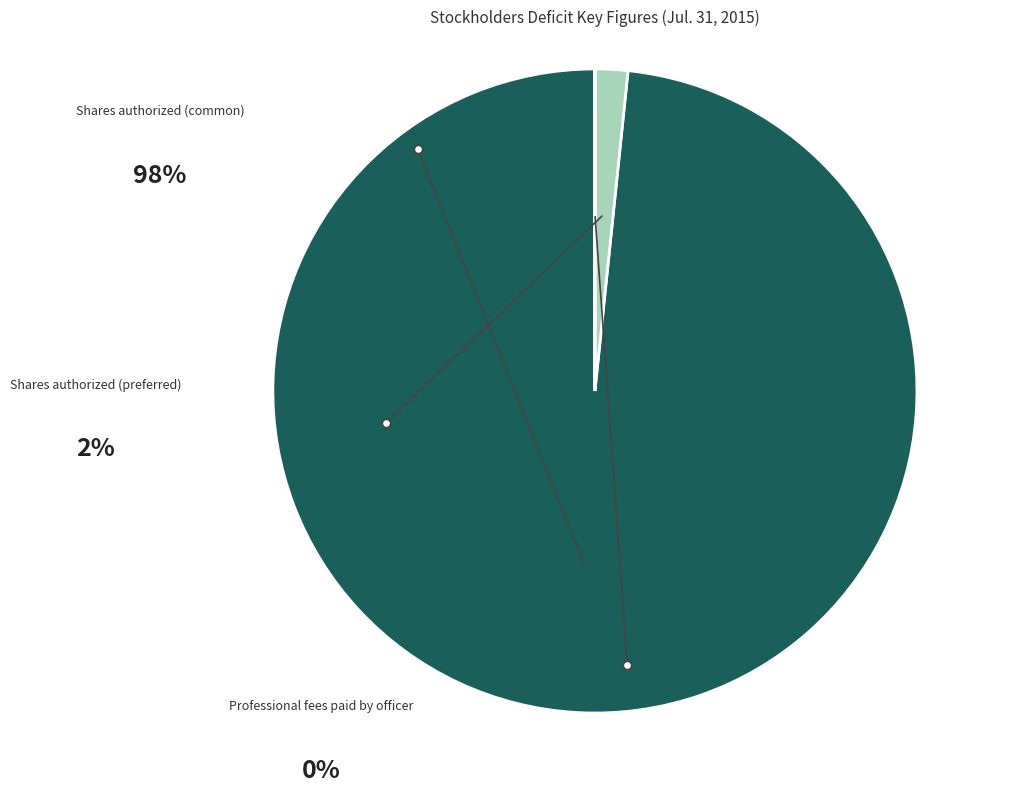

Is there a majority slice in this chart?

Yes